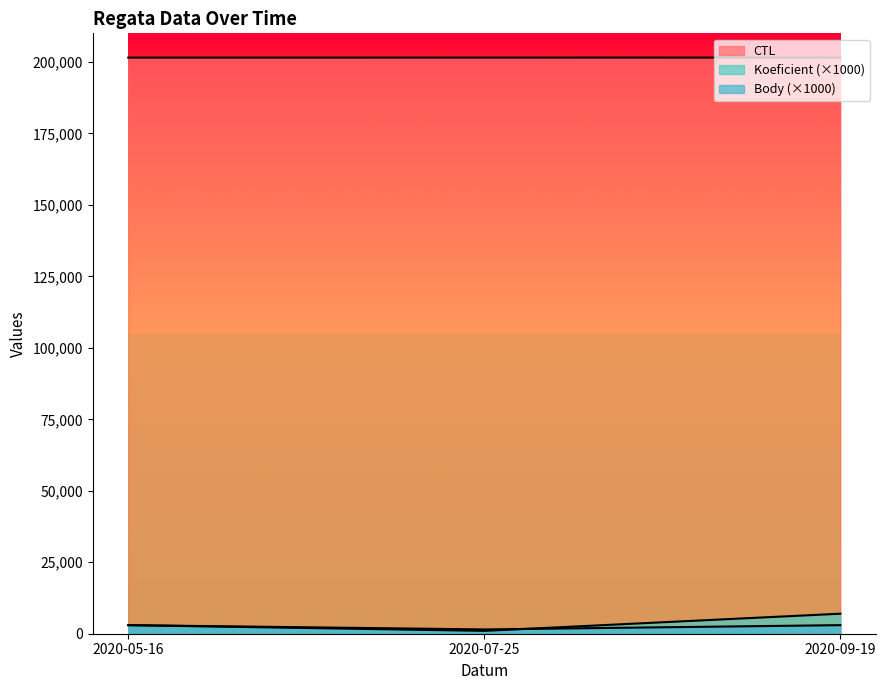

Is the value of Body at 2020-07-25 greater than the value of Koeficient at 2020-05-16?

No